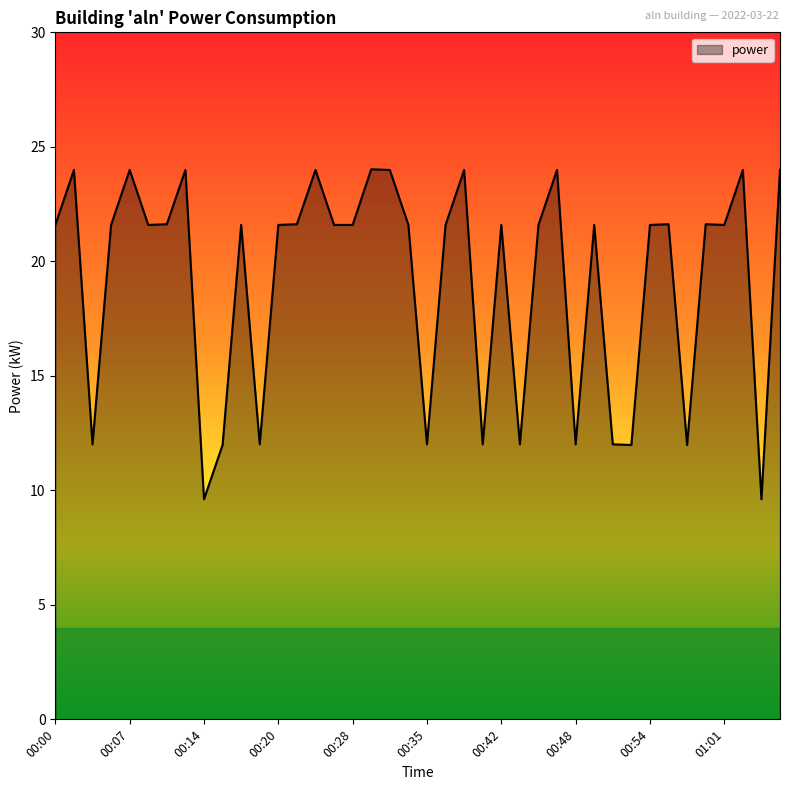

What is the difference between the maximum and minimum values?

14.4